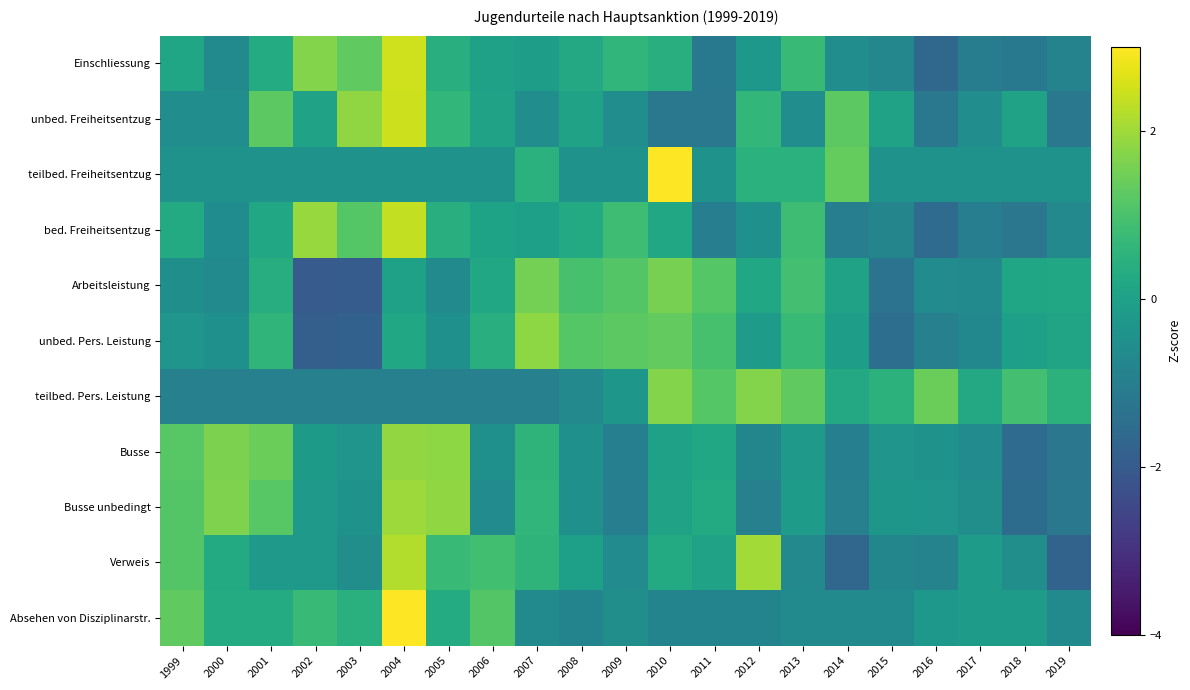

Reading right to left, transcribe all the data shown in this chart.

Einschliessung: 2019=-0.9	2018=-1.2	2017=-1.1	2016=-1.7	2015=-0.8	2014=-0.6	2013=0.7	2012=-0.3	2011=-1.2	2010=0.4	2009=0.6	2008=0.2	2007=-0.1	2006=0.0	2005=0.4	2004=2.5	2003=1.3	2002=1.7	2001=0.3	2000=-0.7	1999=0.1
unbed. Freiheitsentzug: 2019=-1.2	2018=0.0	2017=-0.6	2016=-1.2	2015=0.0	2014=1.2	2013=-0.6	2012=0.6	2011=-1.2	2010=-1.2	2009=-0.6	2008=0.0	2007=-0.6	2006=0.0	2005=0.6	2004=2.5	2003=1.9	2002=0.0	2001=1.2	2000=-0.6	1999=-0.6
teilbed. Freiheitsentzug: 2019=-0.4	2018=-0.4	2017=-0.4	2016=-0.4	2015=-0.4	2014=1.3	2013=0.5	2012=0.5	2011=-0.4	2010=4.0	2009=-0.4	2008=-0.4	2007=0.5	2006=-0.4	2005=-0.4	2004=-0.4	2003=-0.4	2002=-0.4	2001=-0.4	2000=-0.4	1999=-0.4
bed. Freiheitsentzug: 2019=-0.7	2018=-1.2	2017=-1.0	2016=-1.6	2015=-0.8	2014=-1.0	2013=0.8	2012=-0.5	2011=-1.0	2010=0.2	2009=0.8	2008=0.3	2007=-0.0	2006=0.1	2005=0.4	2004=2.3	2003=1.2	2002=1.9	2001=0.2	2000=-0.6	1999=0.3
Arbeitsleistung: 2019=0.2	2018=0.1	2017=-0.7	2016=-0.6	2015=-1.3	2014=0.0	2013=0.9	2012=0.2	2011=1.1	2010=1.6	2009=1.1	2008=1.0	2007=1.5	2006=0.2	2005=-0.7	2004=-0.0	2003=-2.0	2002=-2.0	2001=0.4	2000=-0.7	1999=-0.5
unbed. Pers. Leistung: 2019=0.1	2018=-0.0	2017=-0.7	2016=-1.0	2015=-1.5	2014=-0.1	2013=0.7	2012=-0.1	2011=0.9	2010=1.3	2009=1.2	2008=1.2	2007=1.8	2006=0.4	2005=-0.5	2004=0.2	2003=-1.8	2002=-1.9	2001=0.6	2000=-0.5	1999=-0.4
teilbed. Pers. Leistung: 2019=0.5	2018=0.9	2017=0.2	2016=1.4	2015=0.5	2014=0.2	2013=1.3	2012=1.7	2011=1.2	2010=1.7	2009=-0.3	2008=-0.7	2007=-1.0	2006=-1.0	2005=-1.0	2004=-1.0	2003=-1.0	2002=-1.0	2001=-1.0	2000=-1.0	1999=-1.0
Busse: 2019=-1.2	2018=-1.5	2017=-0.6	2016=-0.4	2015=-0.4	2014=-1.0	2013=-0.2	2012=-0.8	2011=0.2	2010=0.0	2009=-1.0	2008=-0.5	2007=0.6	2006=-0.5	2005=1.8	2004=1.9	2003=-0.4	2002=-0.2	2001=1.4	2000=1.6	1999=1.2
Busse unbedingt: 2019=-1.2	2018=-1.5	2017=-0.6	2016=-0.4	2015=-0.3	2014=-0.9	2013=-0.2	2012=-0.9	2011=0.3	2010=0.0	2009=-1.0	2008=-0.5	2007=0.6	2006=-0.6	2005=1.8	2004=2.0	2003=-0.4	2002=-0.2	2001=1.2	2000=1.6	1999=1.1
Verweis: 2019=-1.8	2018=-0.5	2017=-0.1	2016=-0.9	2015=-0.8	2014=-1.7	2013=-0.7	2012=2.0	2011=0.0	2010=0.3	2009=-0.6	2008=-0.0	2007=0.5	2006=0.9	2005=0.7	2004=2.2	2003=-0.5	2002=-0.2	2001=-0.2	2000=0.3	1999=1.1
Absehen von Disziplinarstr.: 2019=-0.7	2018=-0.1	2017=-0.1	2016=-0.3	2015=-0.7	2014=-0.7	2013=-0.7	2012=-0.8	2011=-0.8	2010=-0.8	2009=-0.6	2008=-0.8	2007=-0.7	2006=1.1	2005=0.3	2004=3.4	2003=0.4	2002=0.7	2001=0.3	2000=0.3	1999=1.3